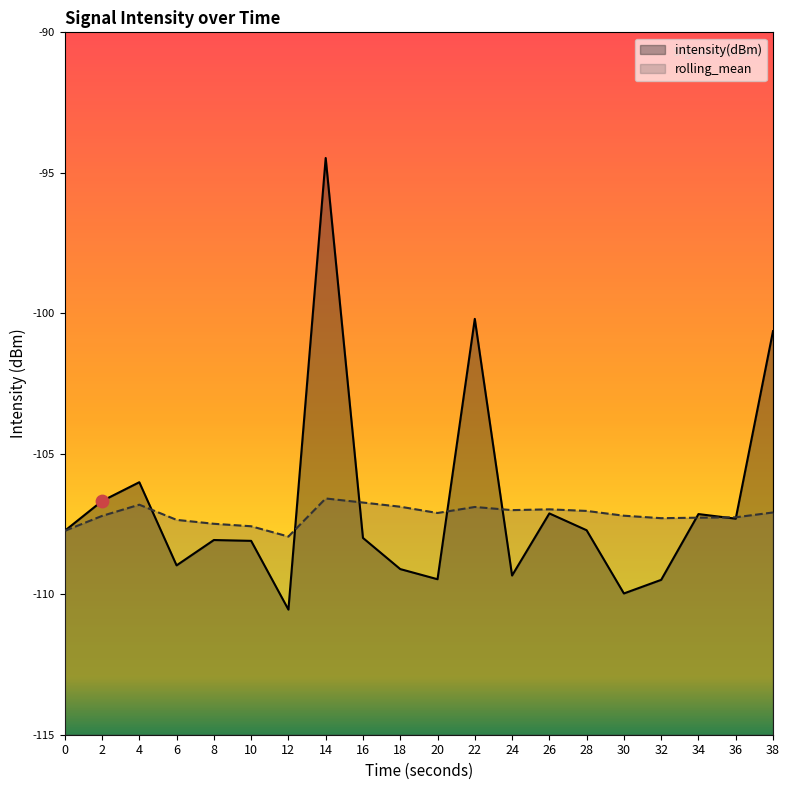

Which series has the largest total across all categories?

intensity(dBm)